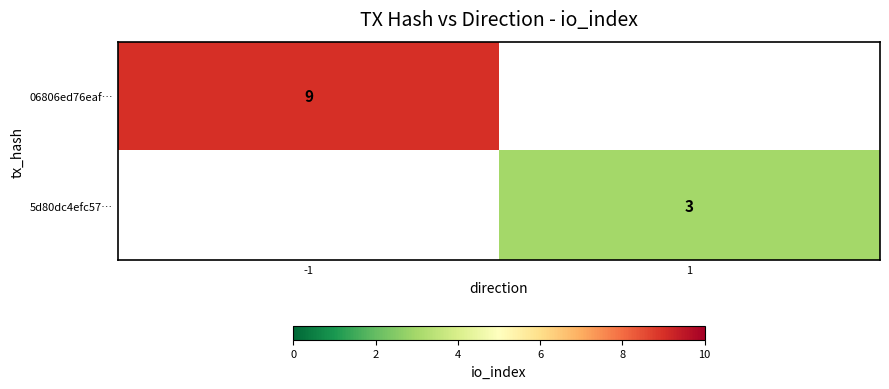

Is it true that 5d80dc4efc57… equals 3 at 1?

True